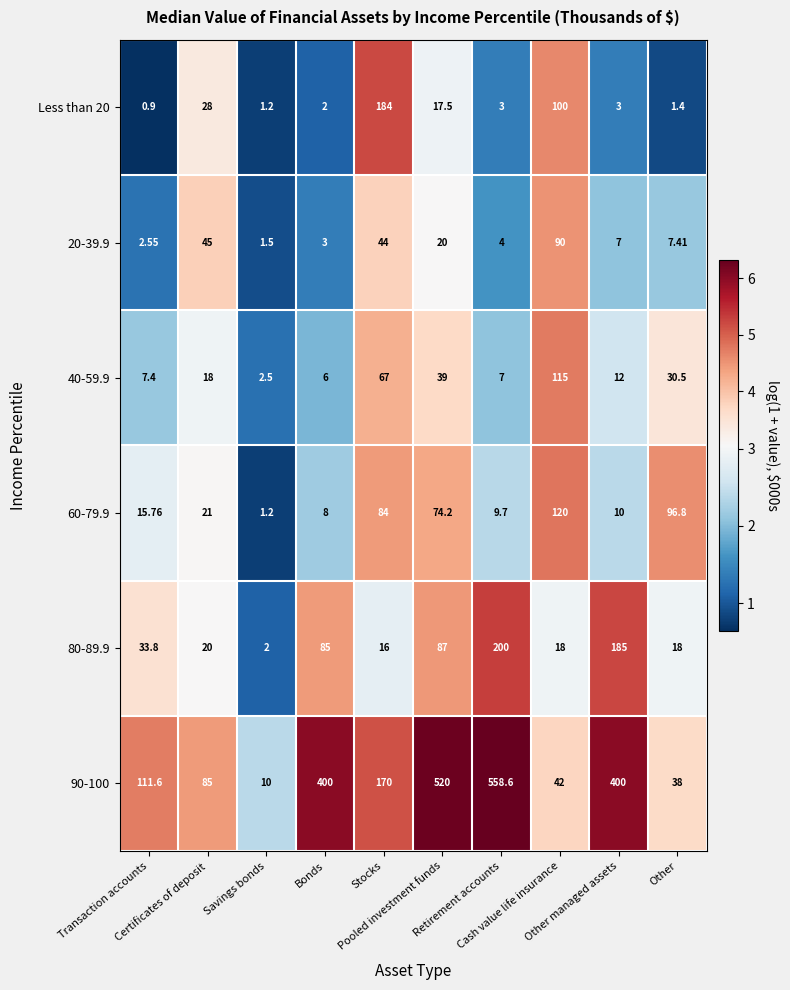

How many series are shown in this chart?

6